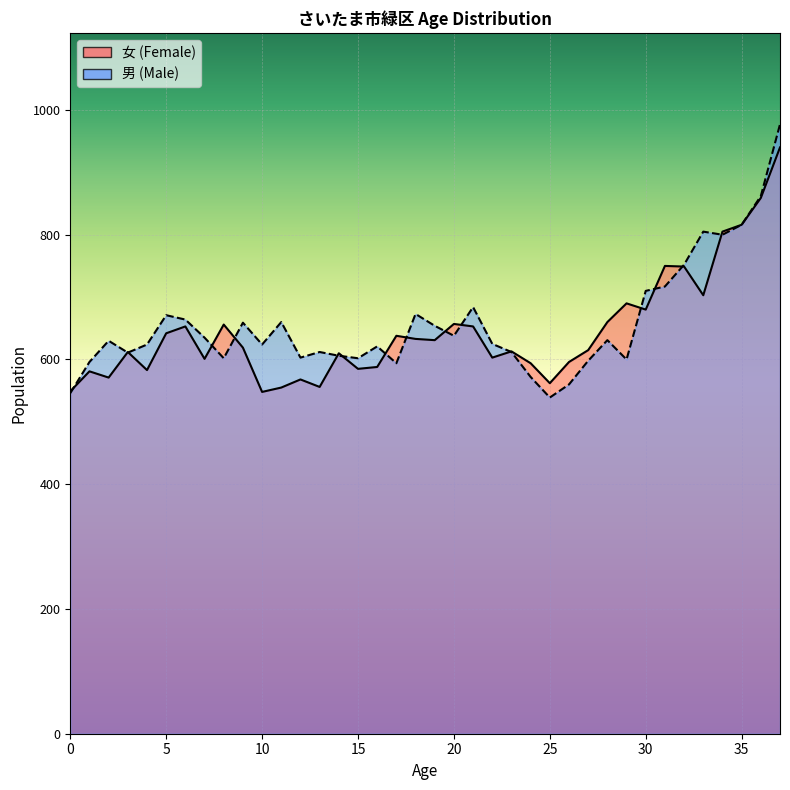

What is the maximum value for 男 (Male)?

977